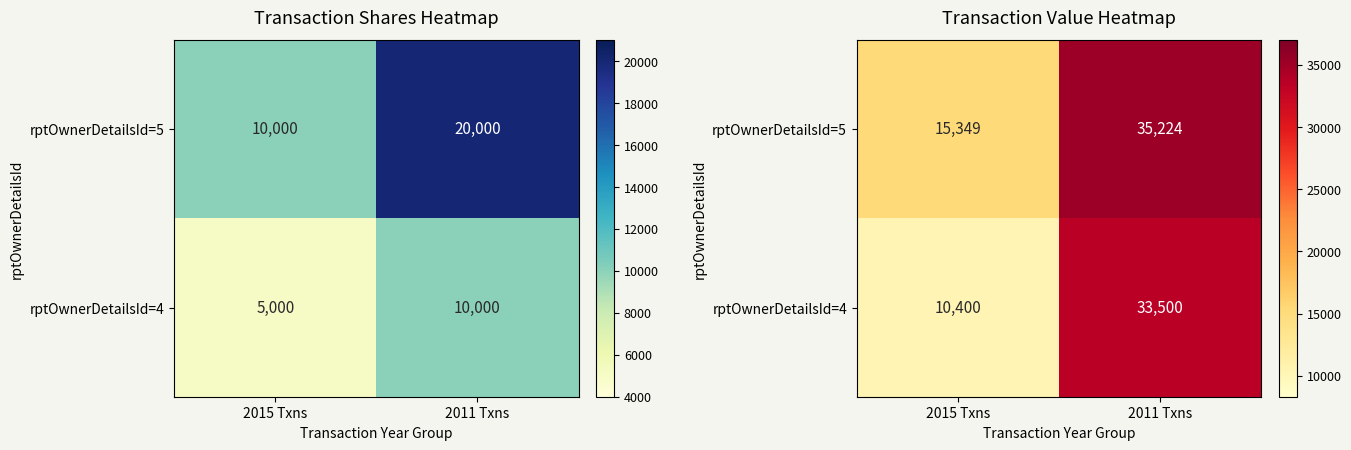

The rptOwnerDetailsId=4 series shows 33500 at 2011 Txns. True or false?

True